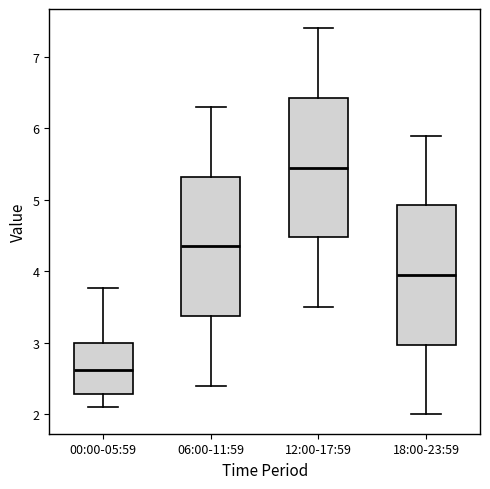

Where is the lower edge of the box for 12:00-17:59 on the y-axis? The values are not printed on the chart, so give them approximately, as read against the axis.

4.5